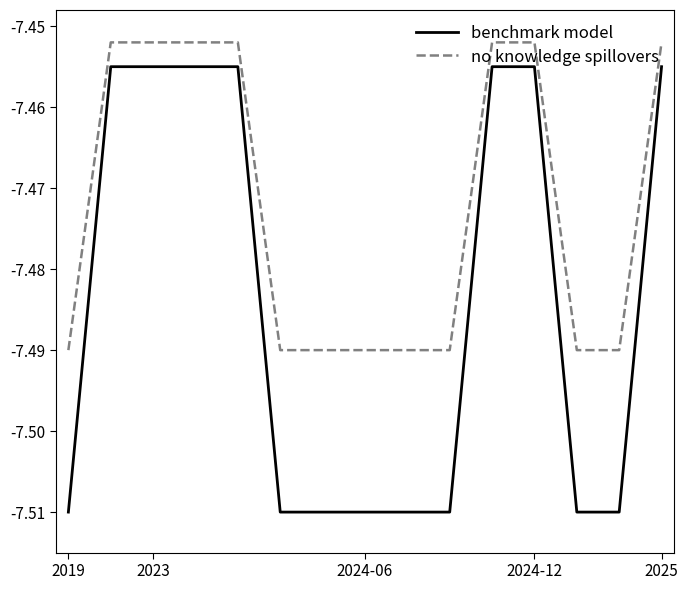

True or false: no knowledge spillovers and benchmark model intersect in this chart.

False